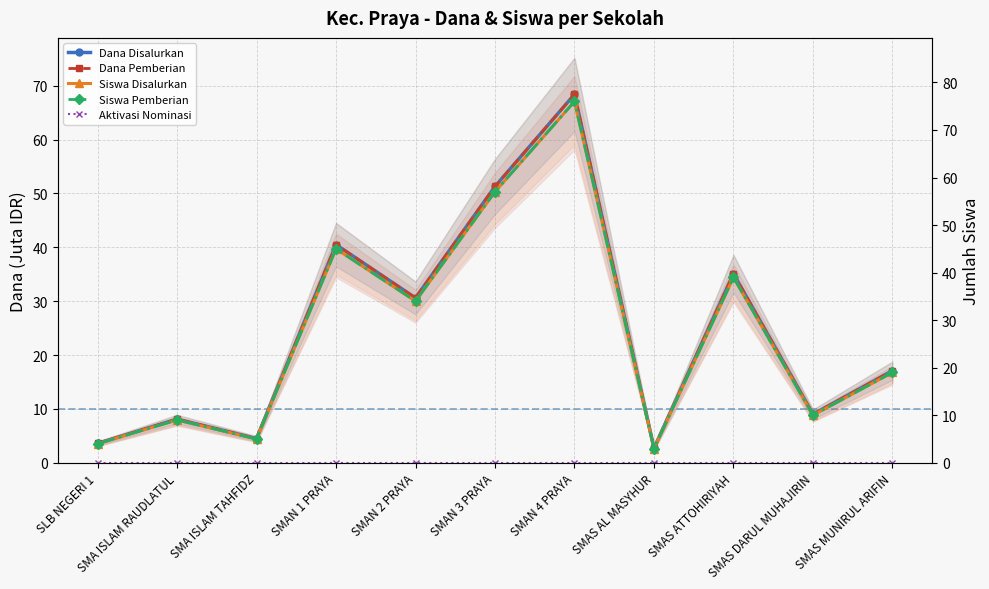

How many lines are shown in the chart?

5